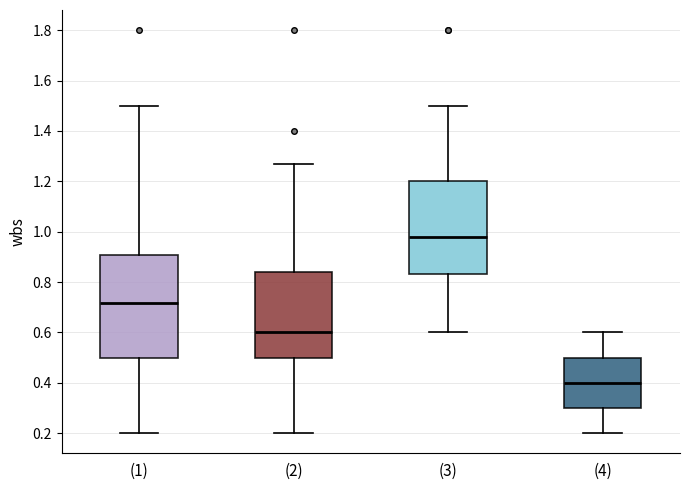

Where does the upper whisker of the box for (1) end on the y-axis? The values are not printed on the chart, so give them approximately, as read against the axis.

1.50